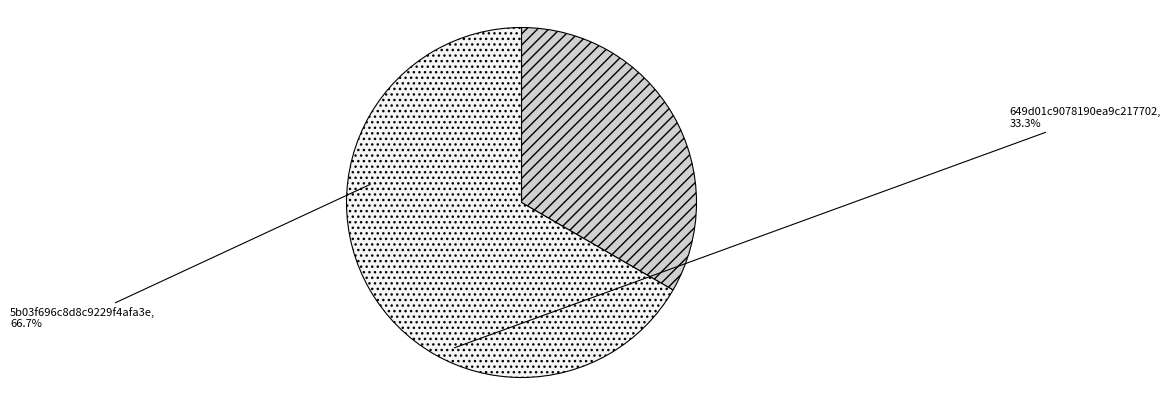

Is 649d01c9078190ea9c217702 the majority of the pie?

No